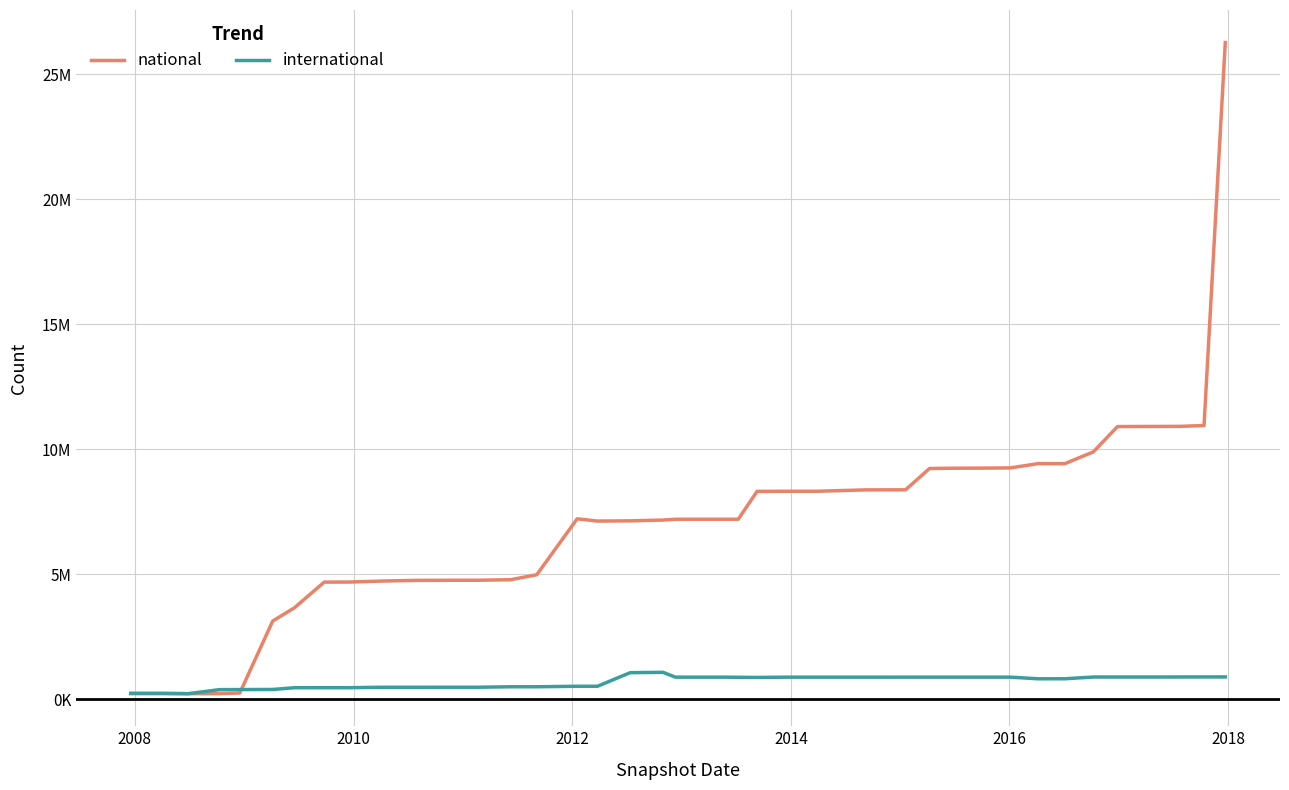

Does the chart display data point markers on the line(s)?

No